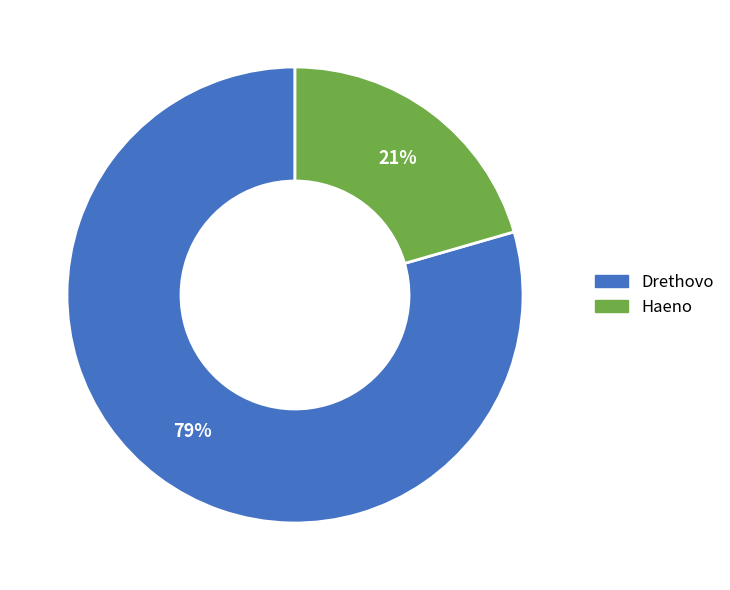

Rank the categories by value from highest to lowest.

Drethovo, Haeno